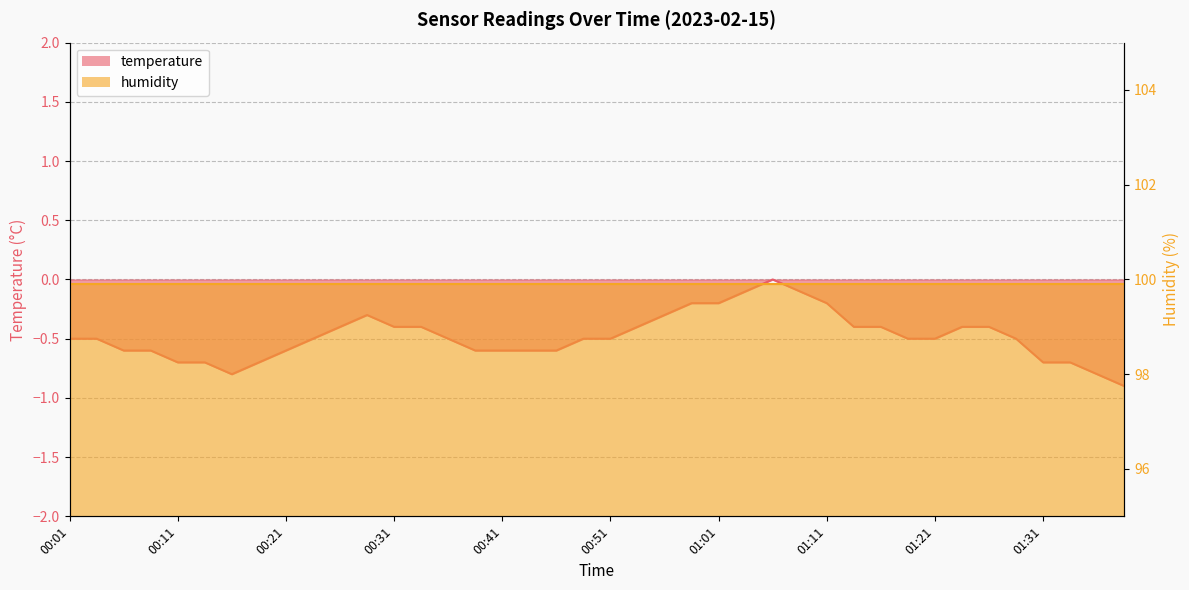

What is the minimum value shown in the chart?

-0.9